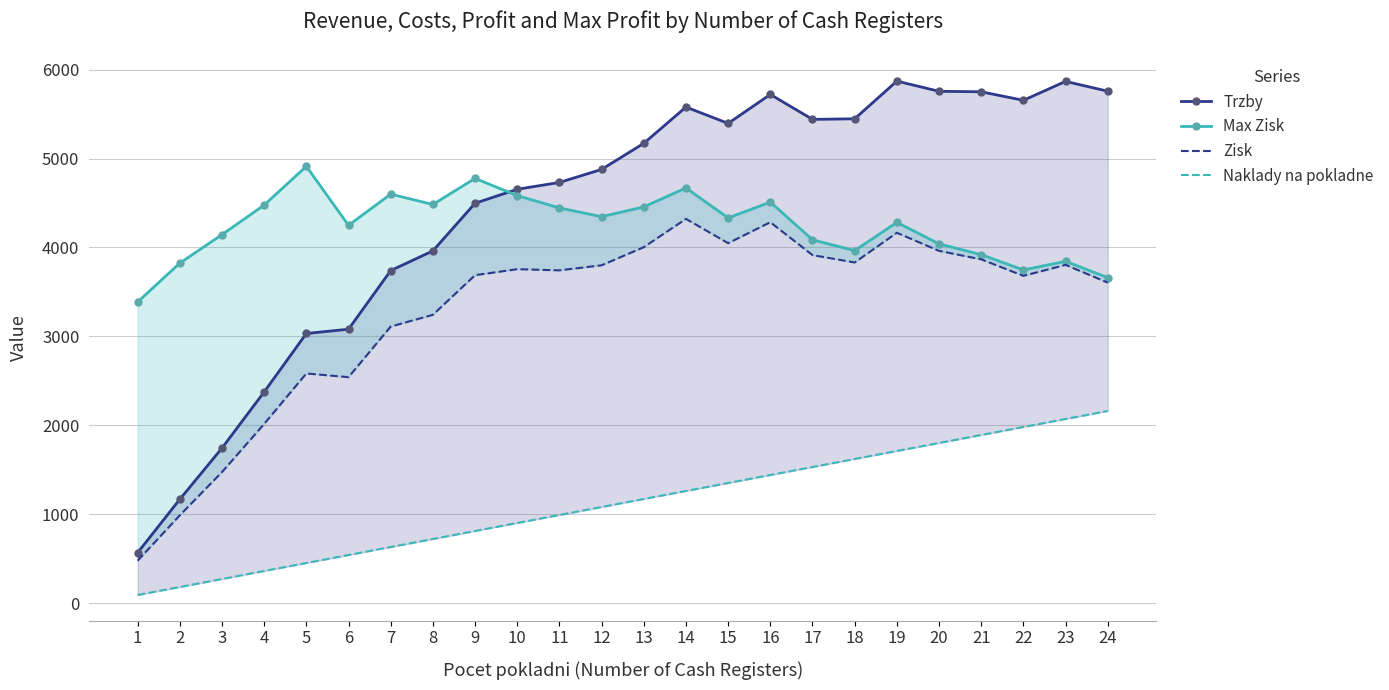

How many data points in Max Zisk are less than 4331?

12